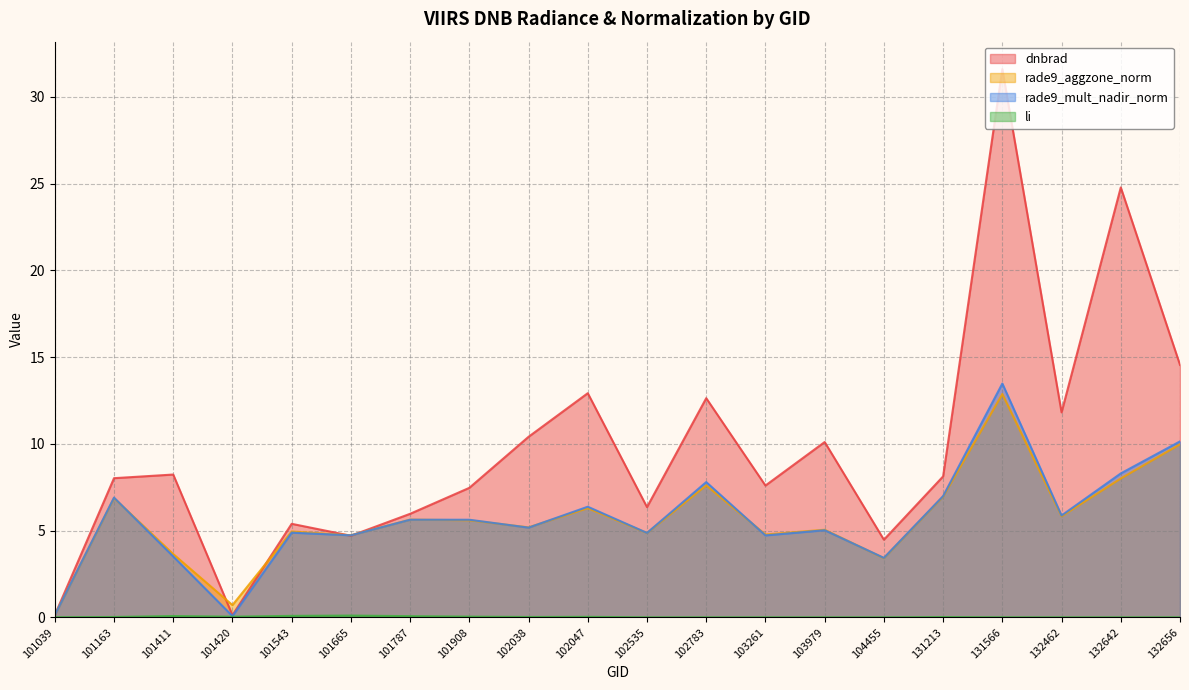

Which category has the lowest value in the li series?

103261